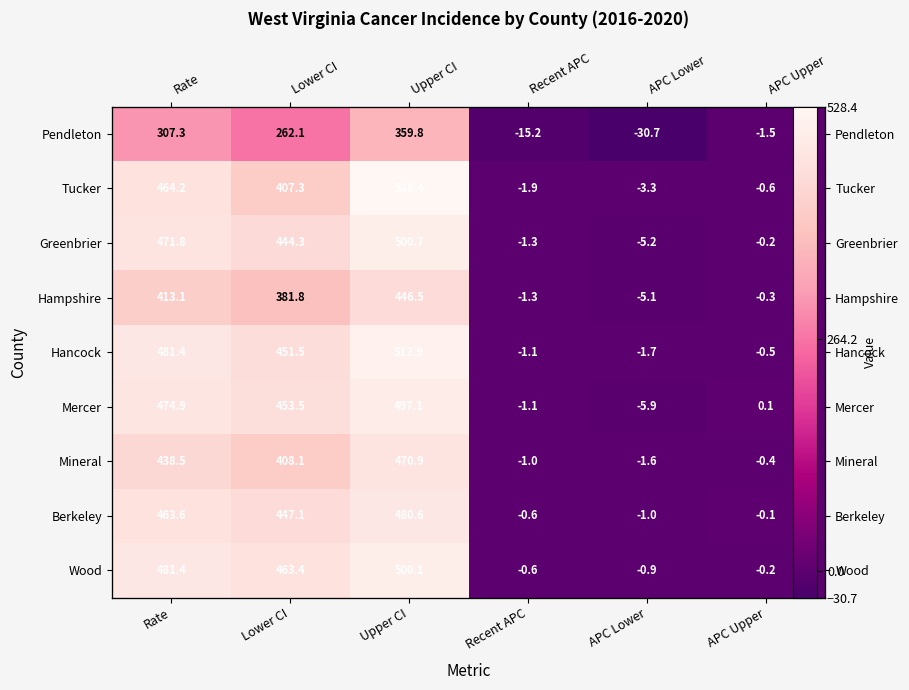

Which series has the largest range (max minus min)?

Tucker